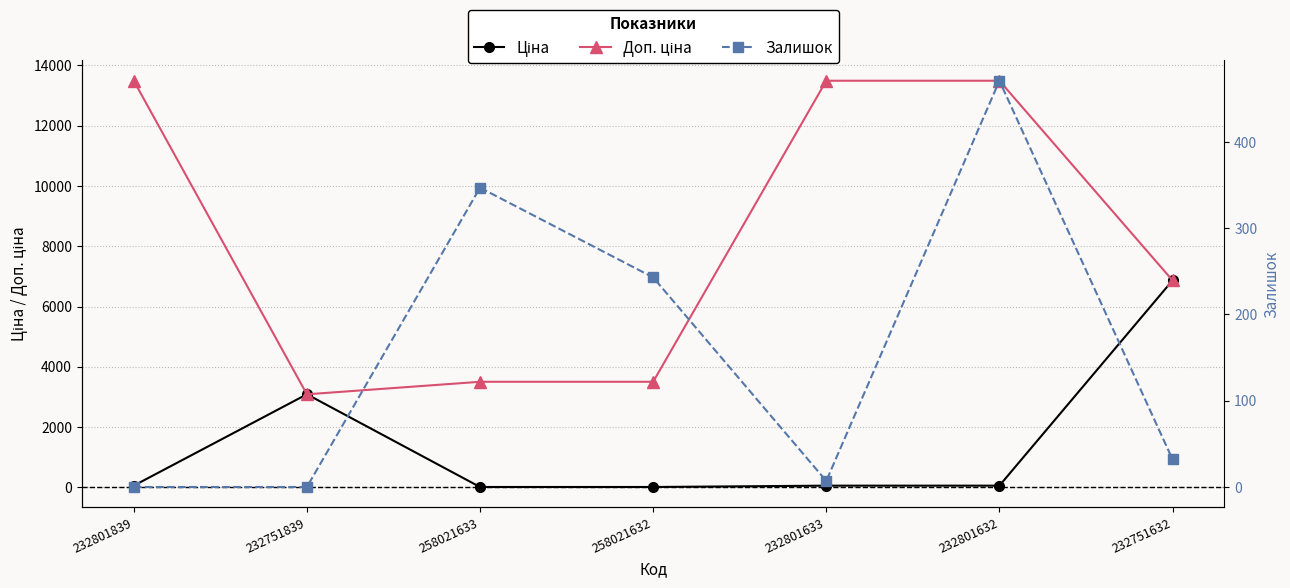

Between which two adjacent categories do Доп. ціна and Ціна first intersect?

232801839 and 232751839